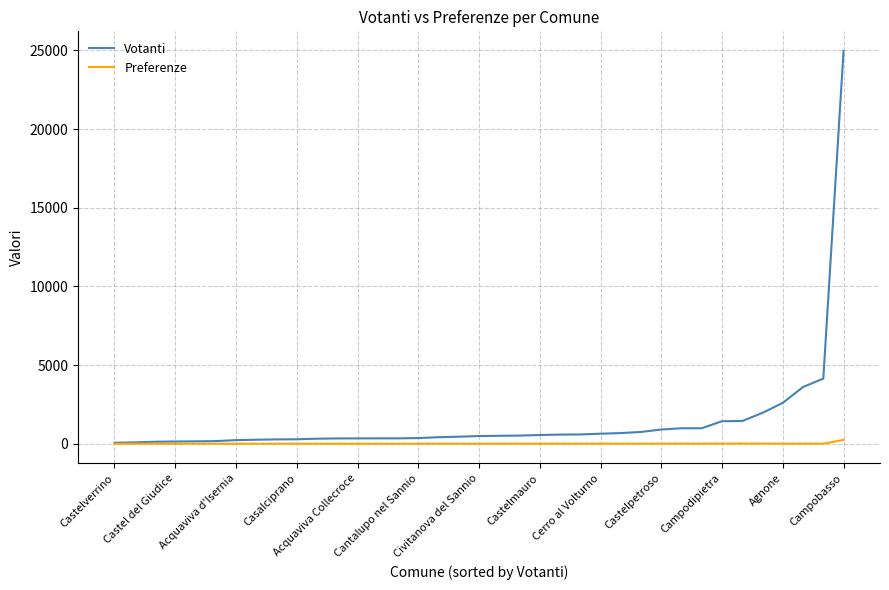

Rank the series by their average value, from lowest to highest.

Preferenze, Votanti